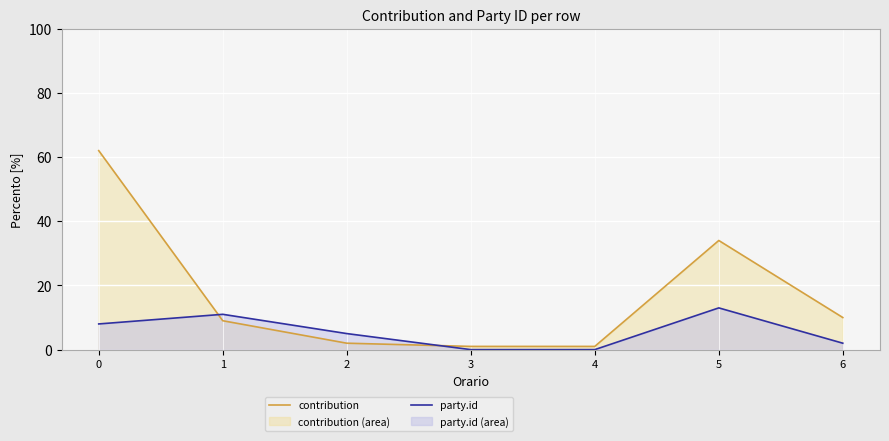

Which series has the largest total across all categories?

contribution